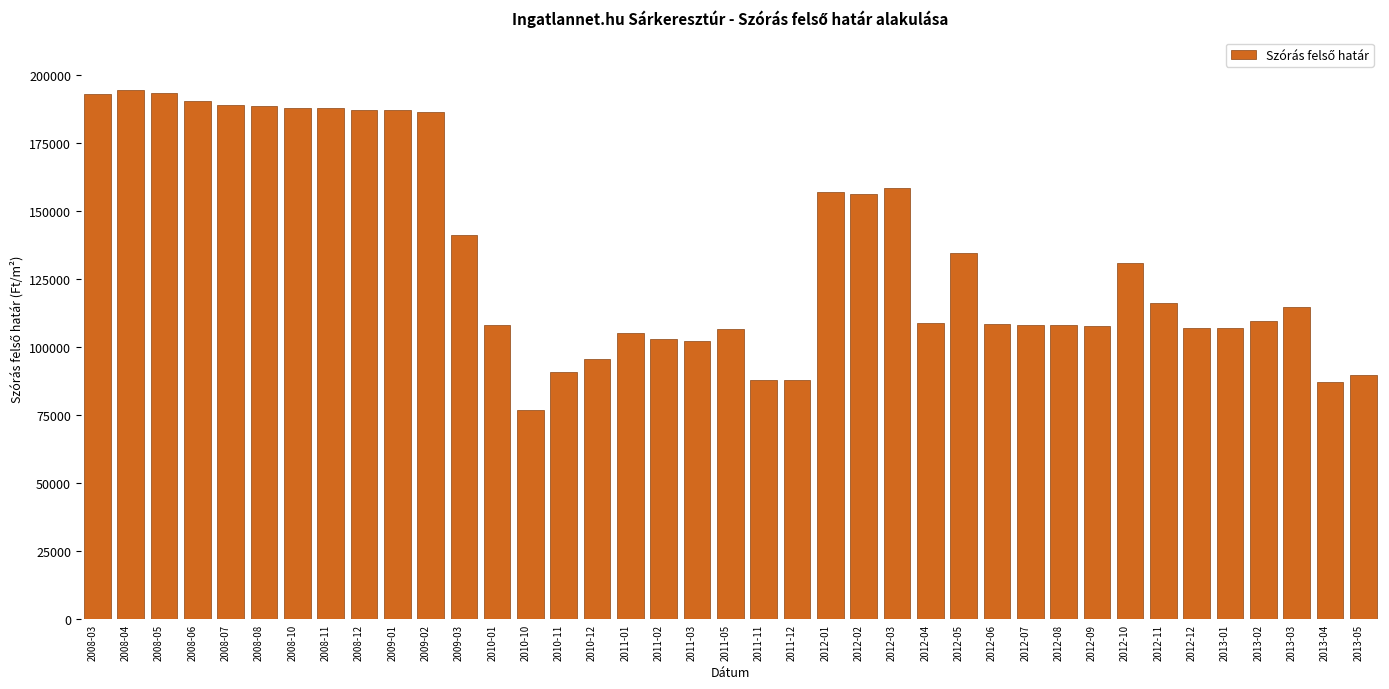

Approximately how many times larger is the value at 2012-06 compared to 2009-01?

0.6